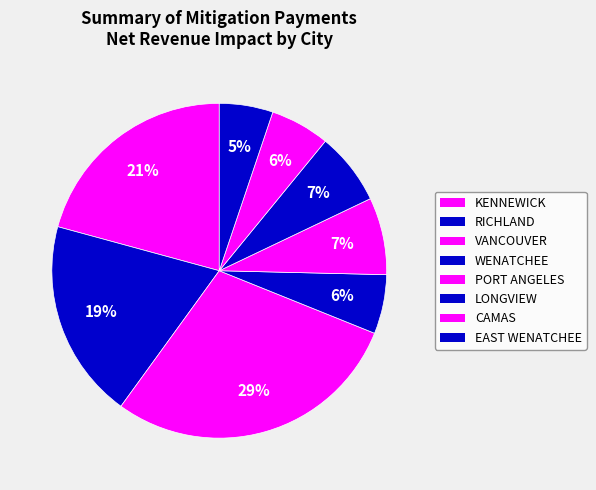

To the nearest percent, what is the difference between the largest and smallest slice percentages?

24%